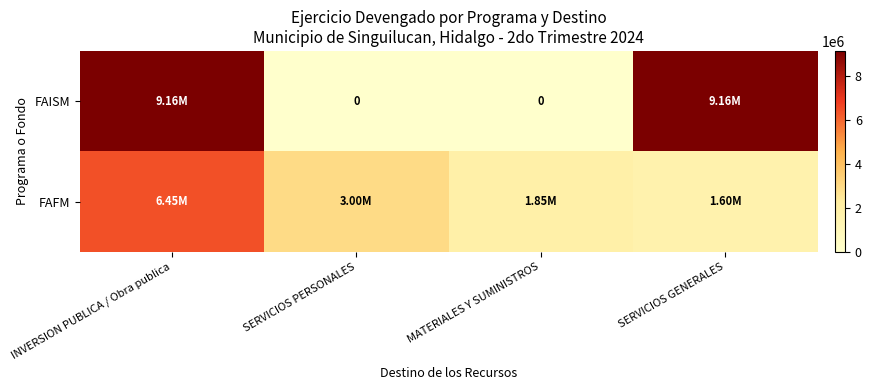

How many data points in FAFM are above 3003152?

2